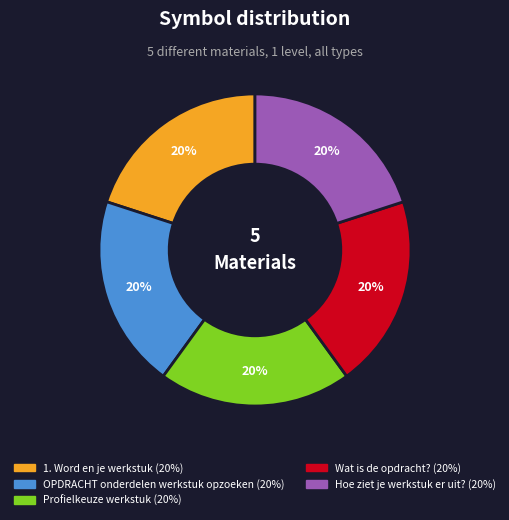

To the nearest percent, what portion does Wat is de opdracht? represent?

20%